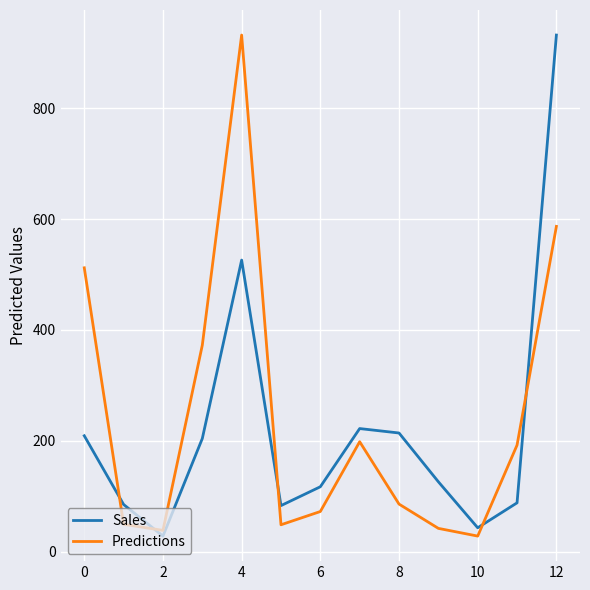

Which series has the largest total across all categories?

Predictions